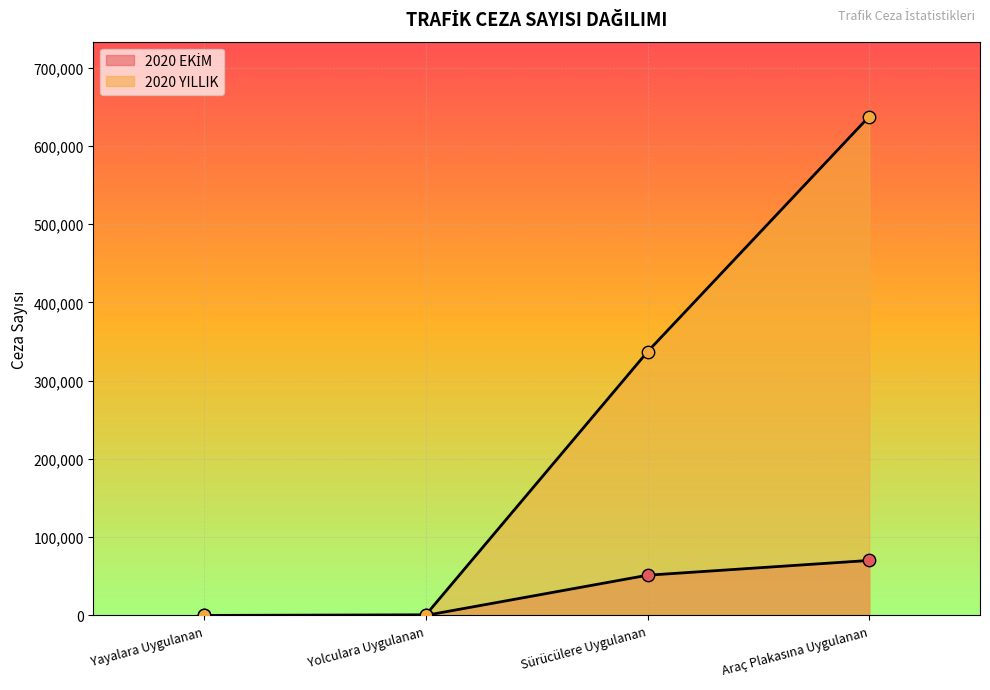

What is the total value across all series at Araç Plakasına Uygulanan?

707973